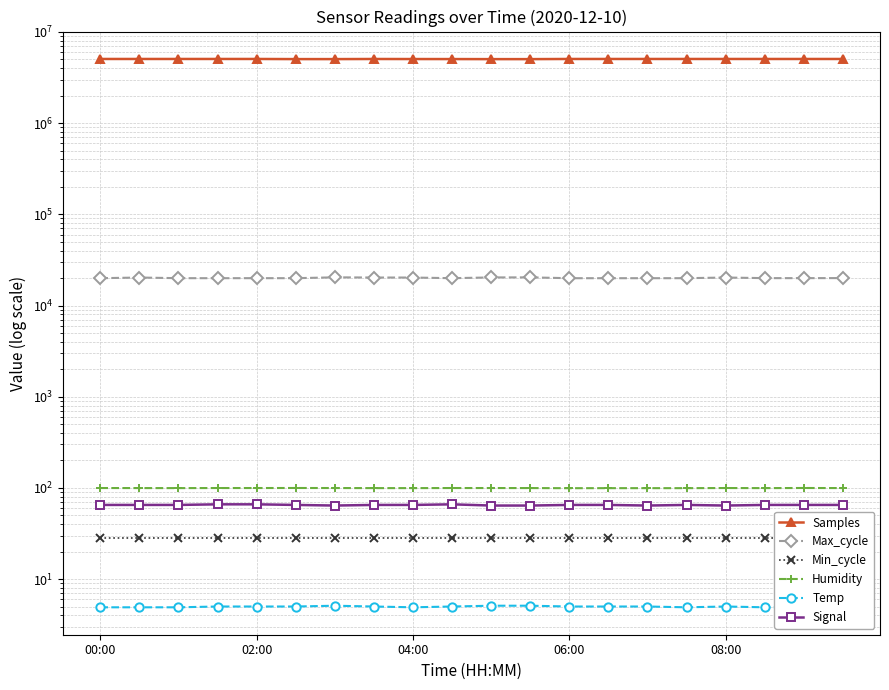

Which series changed the most between 02:00 and 06:00?

Samples